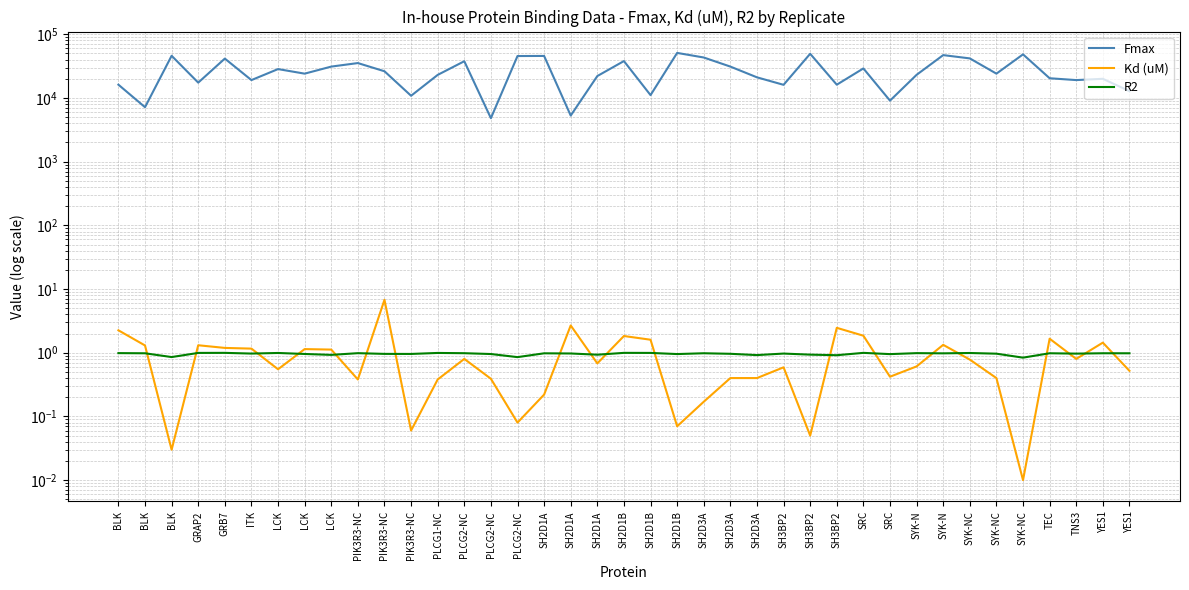

What is the sum of the R2 values at SYK-NC and SH2D1A?

1.8